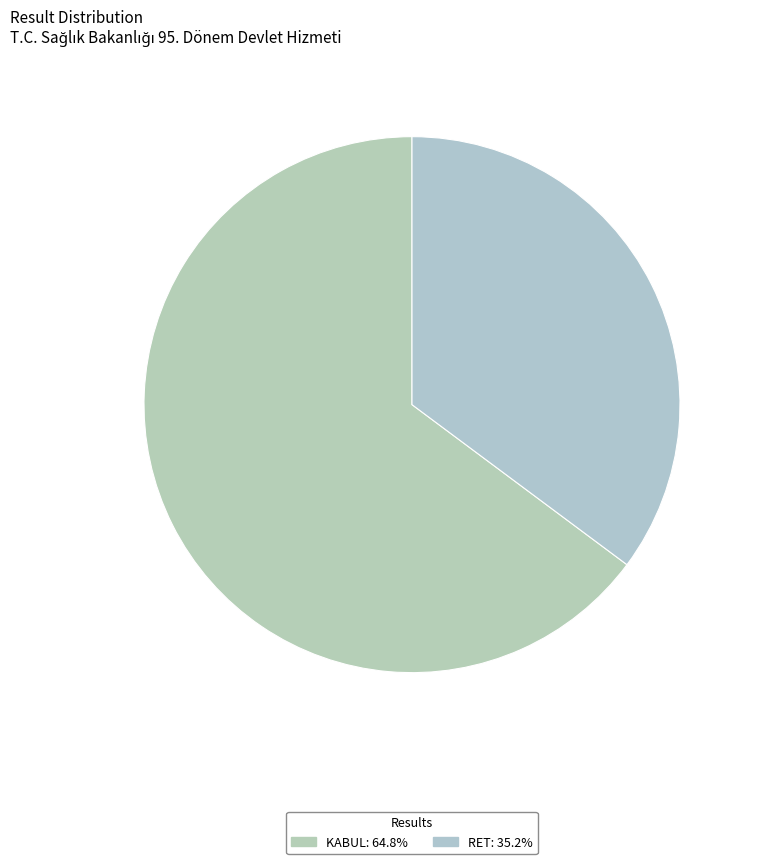

The KABUL slice represents 65% of the pie. True or false?

True